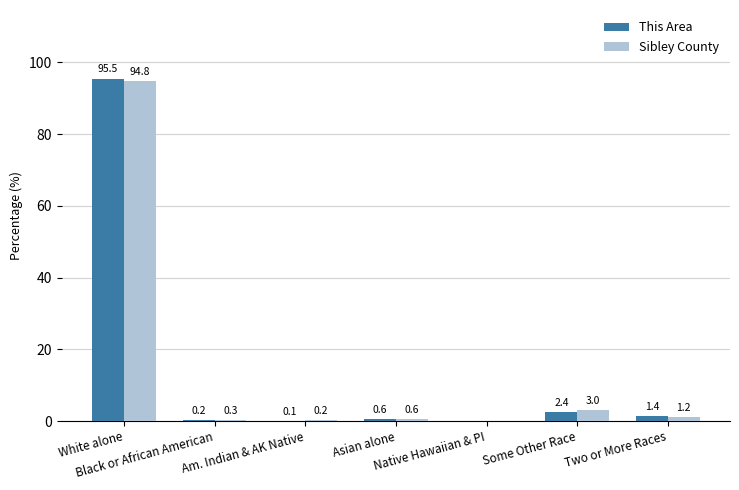

What is the spread (max minus min) of values at Some Other Race?

0.6